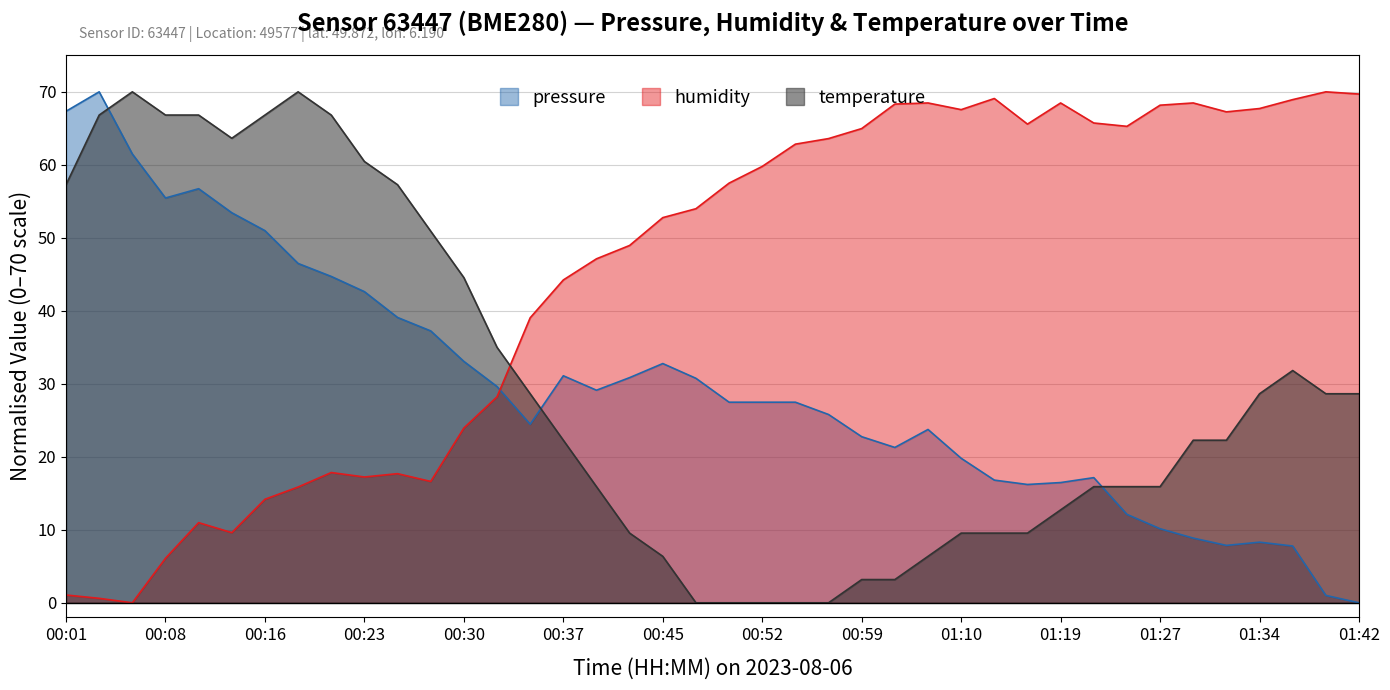

How many categories are shown in the chart?

40